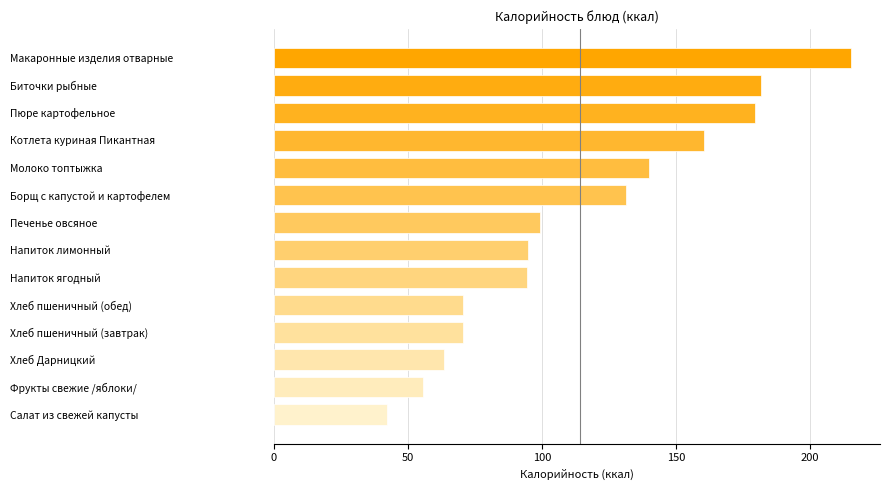

Is it true that the value at Хлеб Дарницкий is 109.7?

False